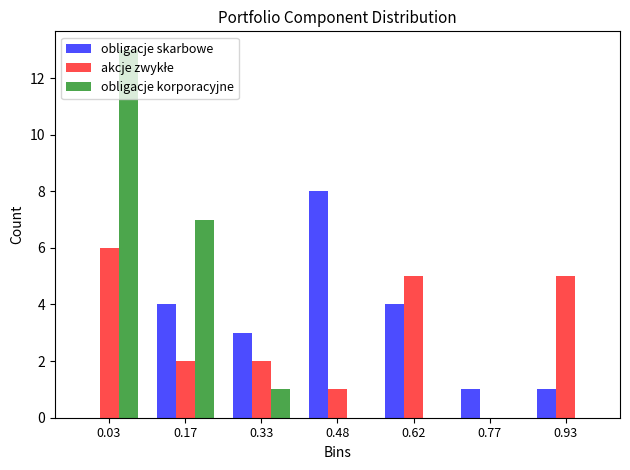

What is the height of the akcje zwykłe bar covering 0.10 to 0.25 on the x-axis? Neither the bar edges nor the heights are printed on the chart, so give them approximately, as read against the axes.

2